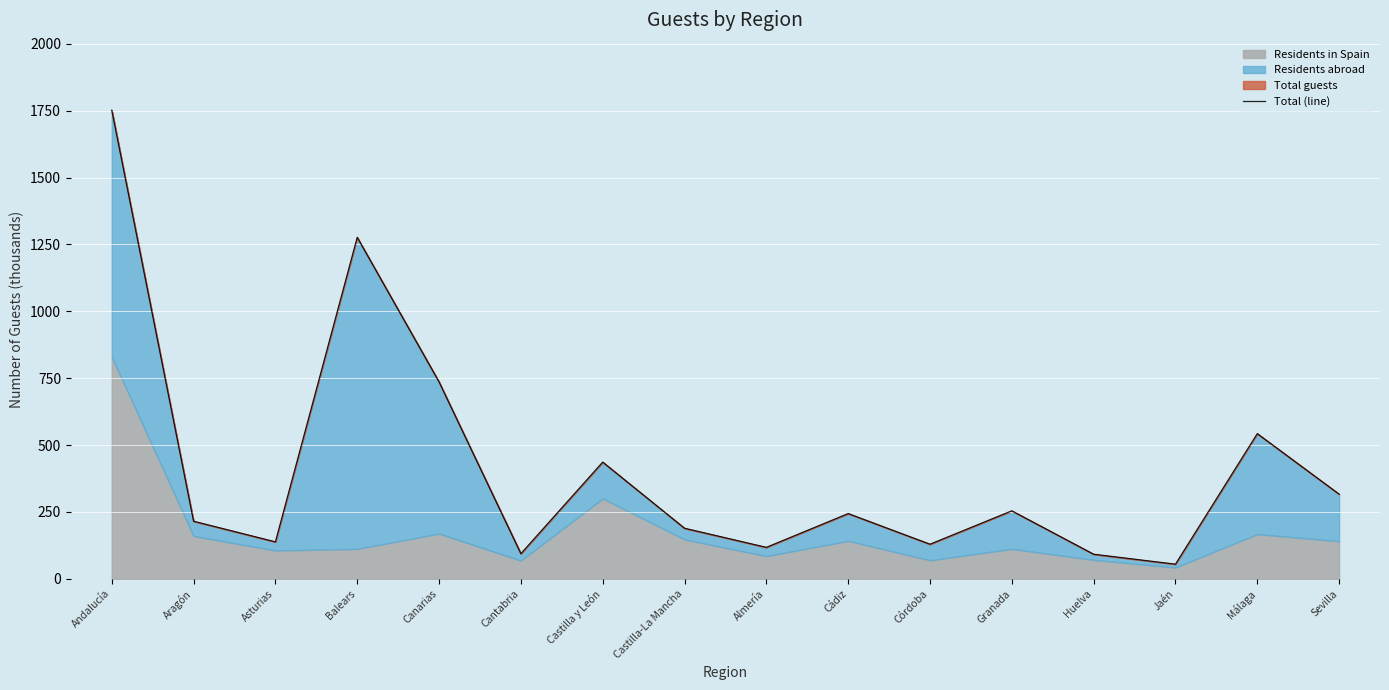

At which label does the data first exceed 244?

Andalucía